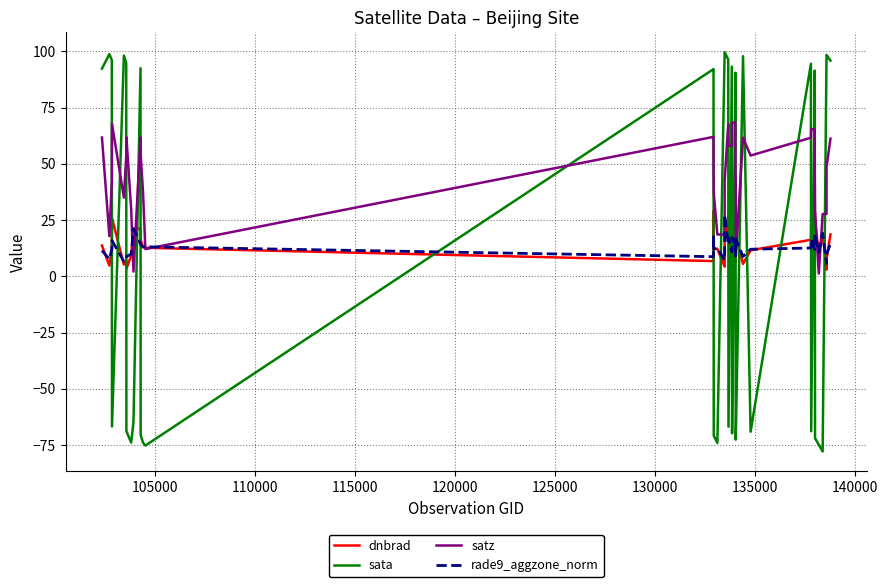

Is the value of satz at 11 greater than the value of sata at 36?

Yes